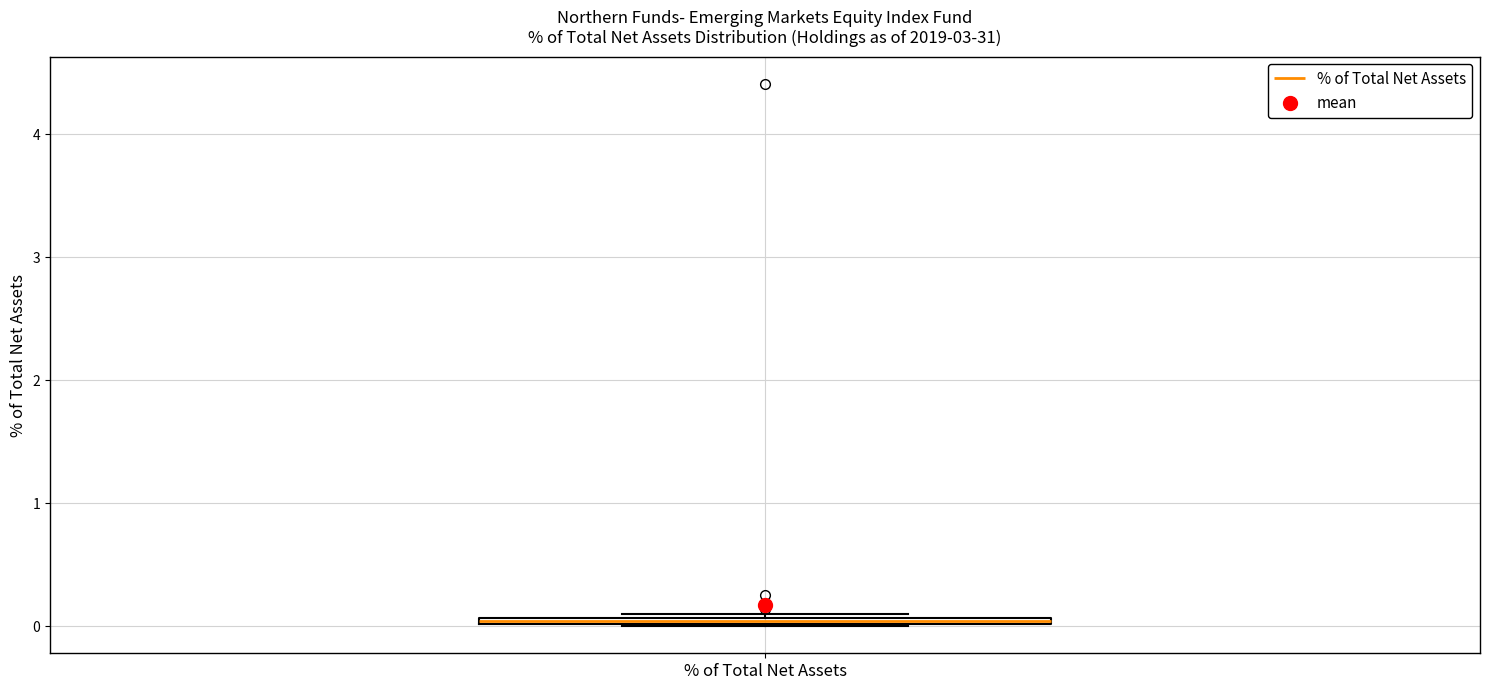

Where is the upper edge of the box for % of Total Net Assets on the y-axis? The values are not printed on the chart, so give them approximately, as read against the axis.

0.1